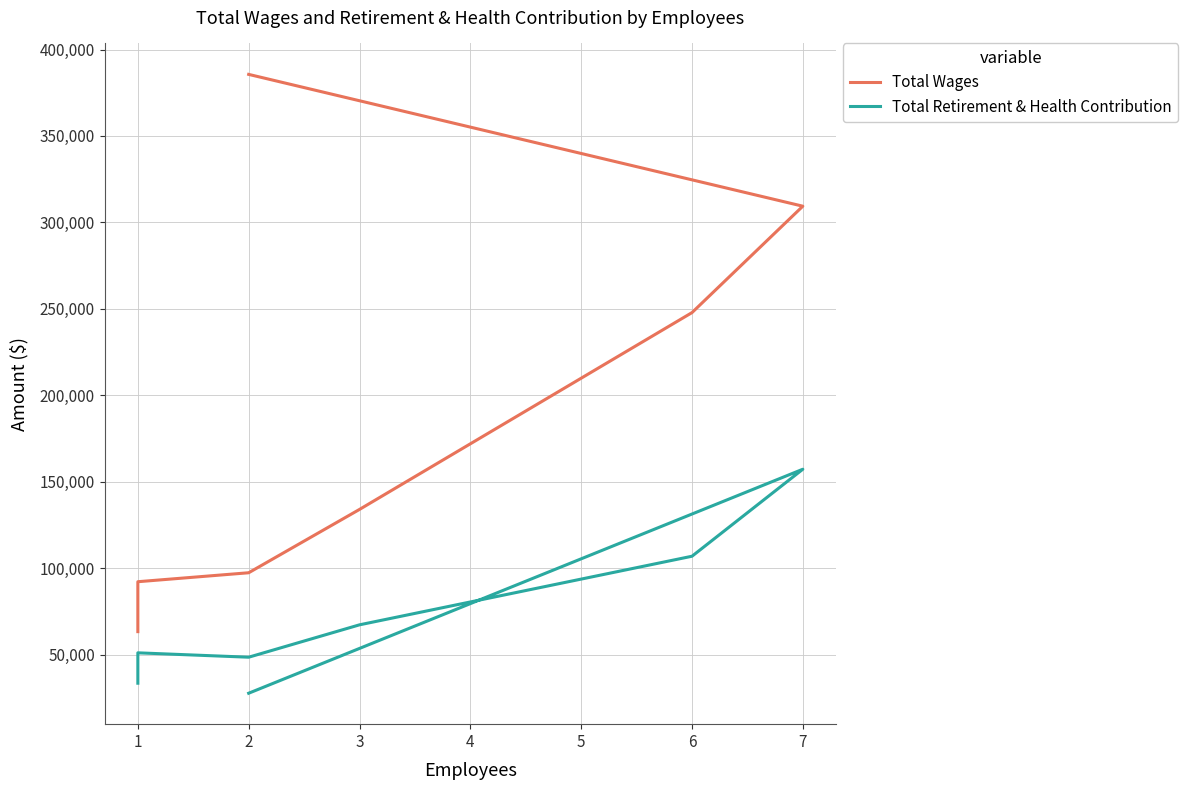

How many interior local valleys does the Total Retirement & Health Contribution series have?

1